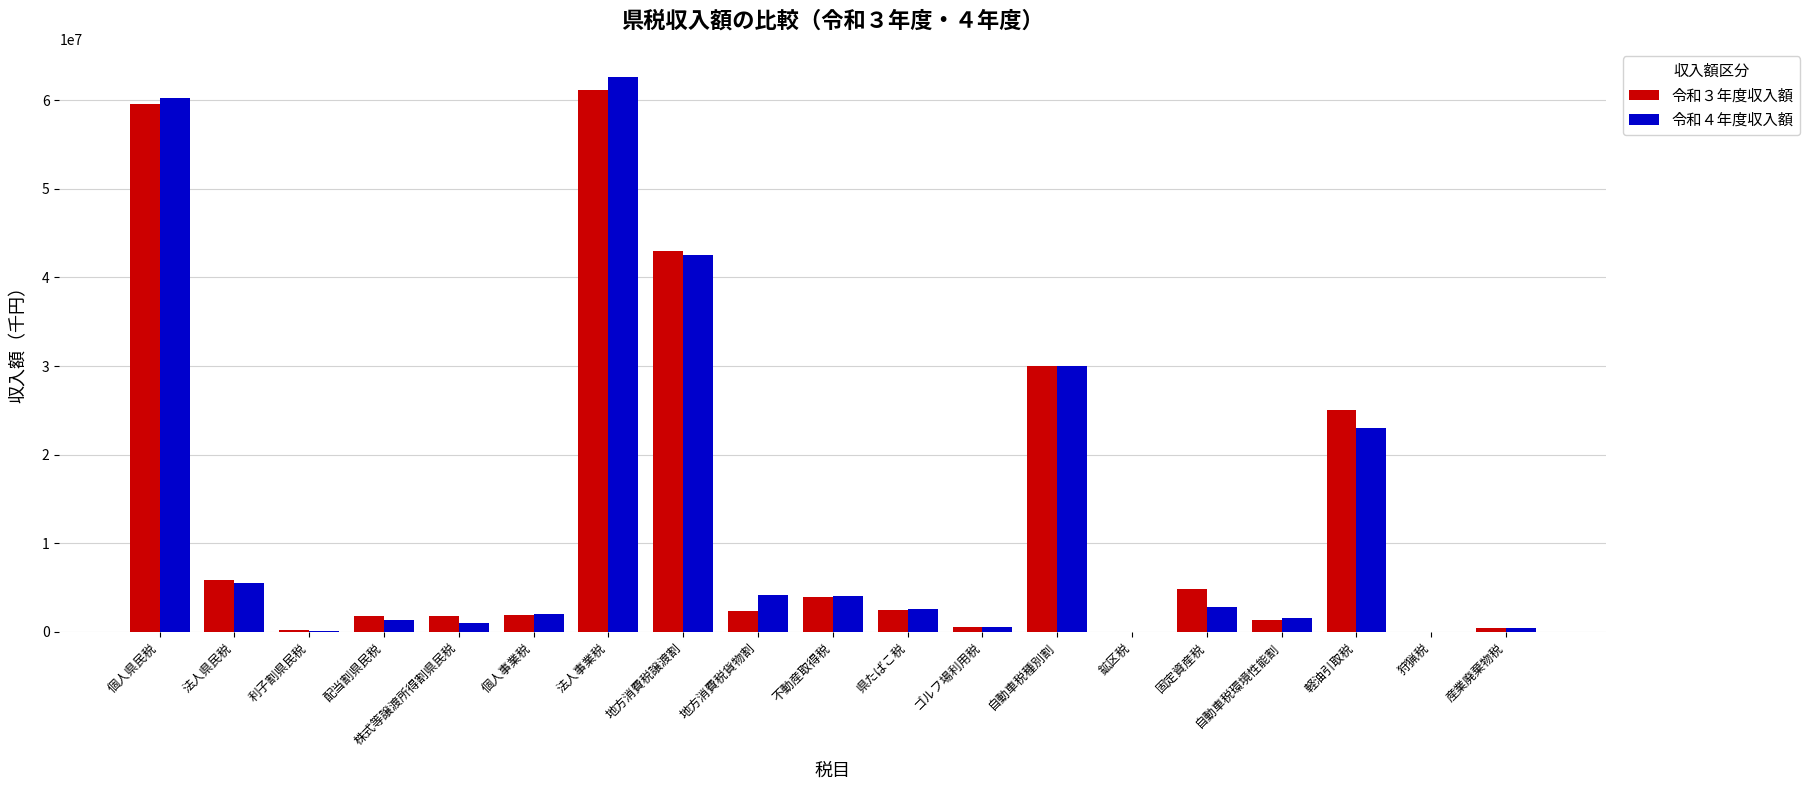

The value of 令和４年度収入額 at 軽油引取税 is 34059321. True or false?

False